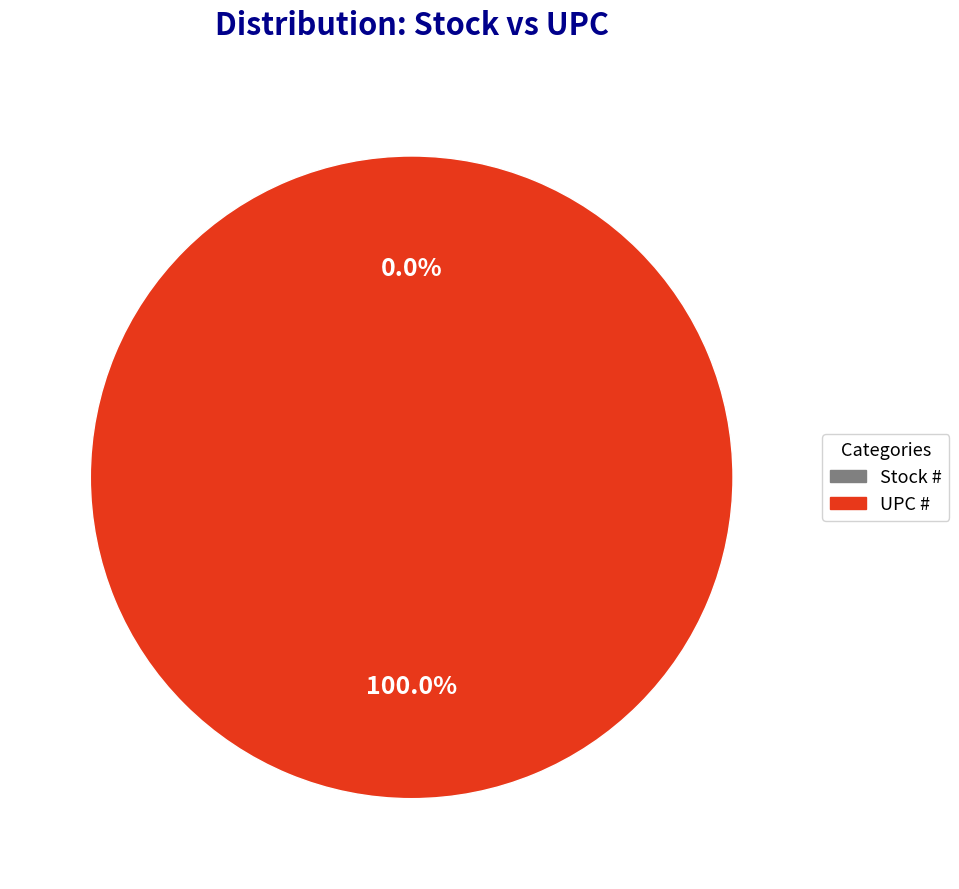

How many segments does this pie chart have?

2